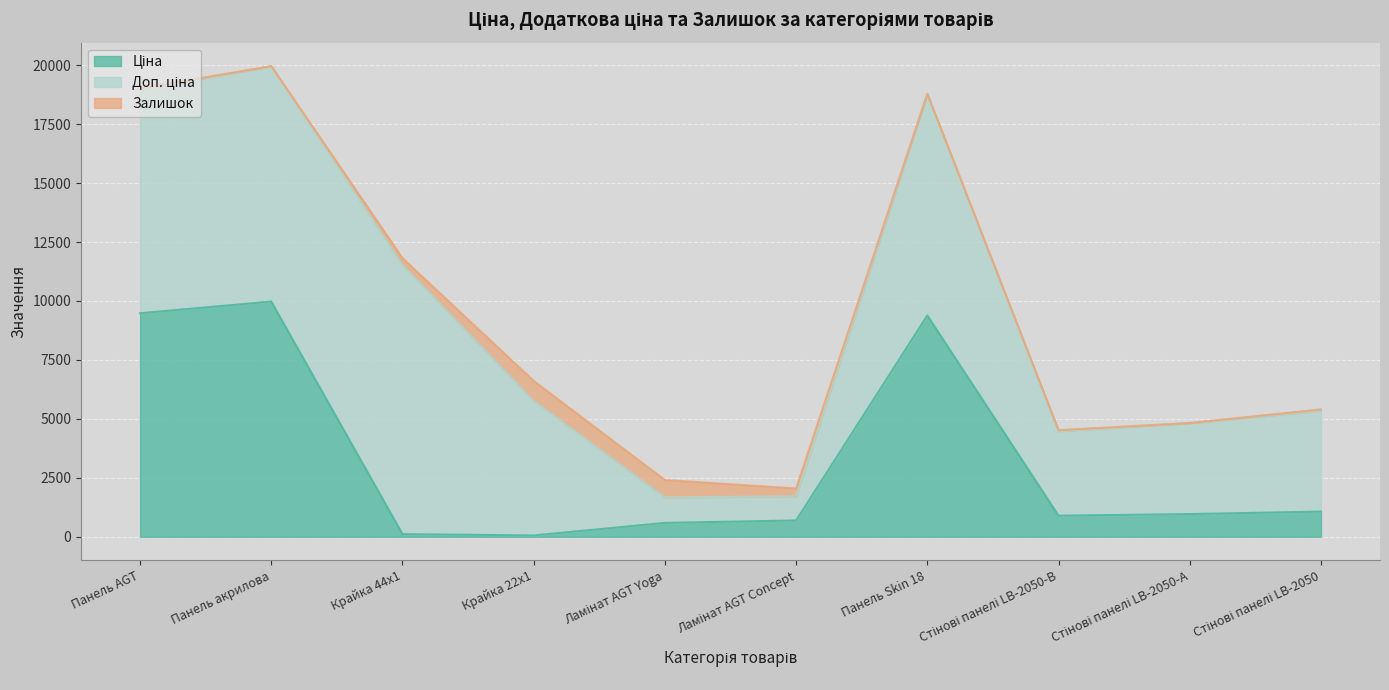

Count the number of data series in this chart.

3